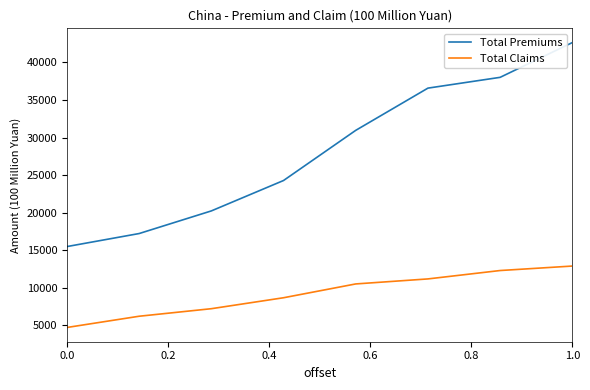

What is the lowest value of the Total Premiums series?

15487.9